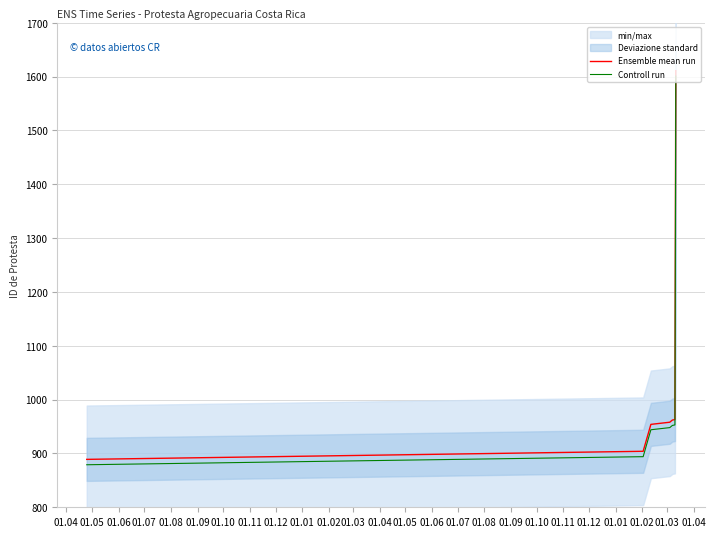

True or false: Controll run and Ensemble mean run intersect in this chart.

False